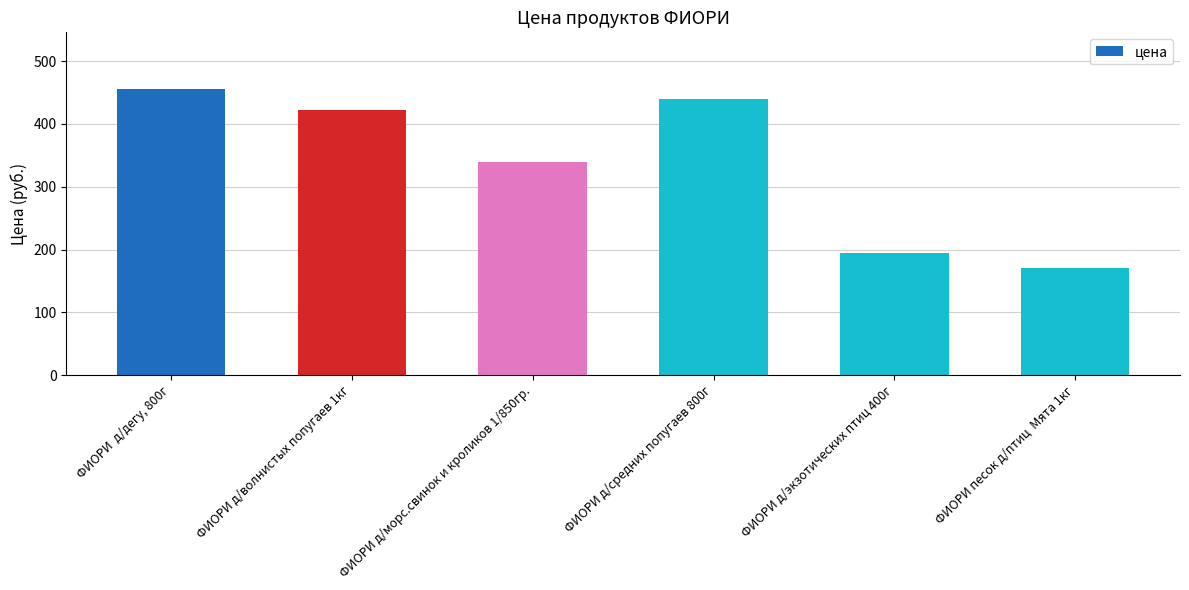

Which label corresponds to the largest value in the chart?

ФИОРИ  д/дегу, 800г